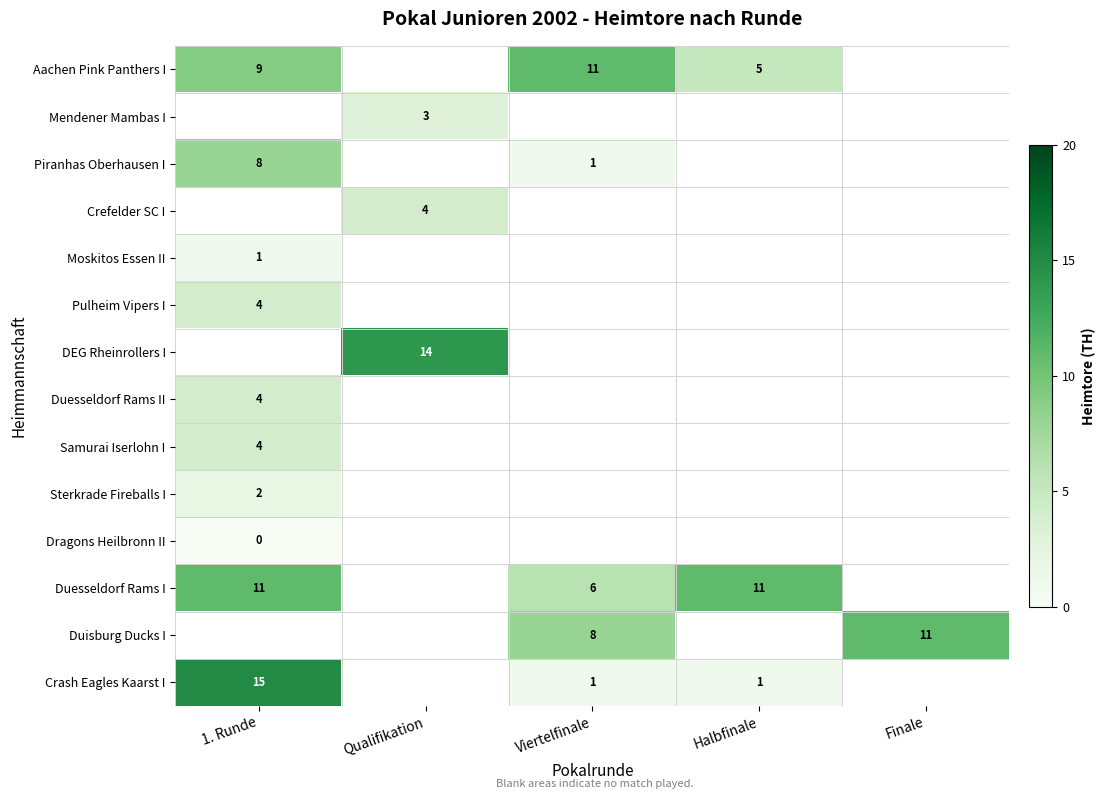

Is the value of Duisburg Ducks I at Finale greater than the value of Dragons Heilbronn II at 1. Runde?

Yes